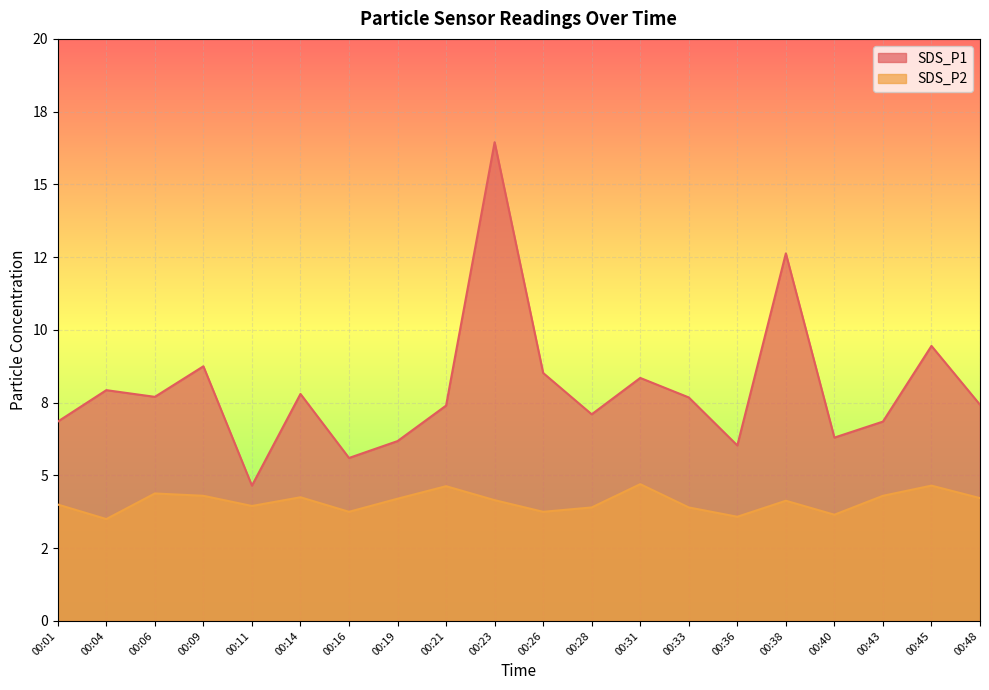

What is the value of the SDS_P2 point at the 2nd from the left?

3.5